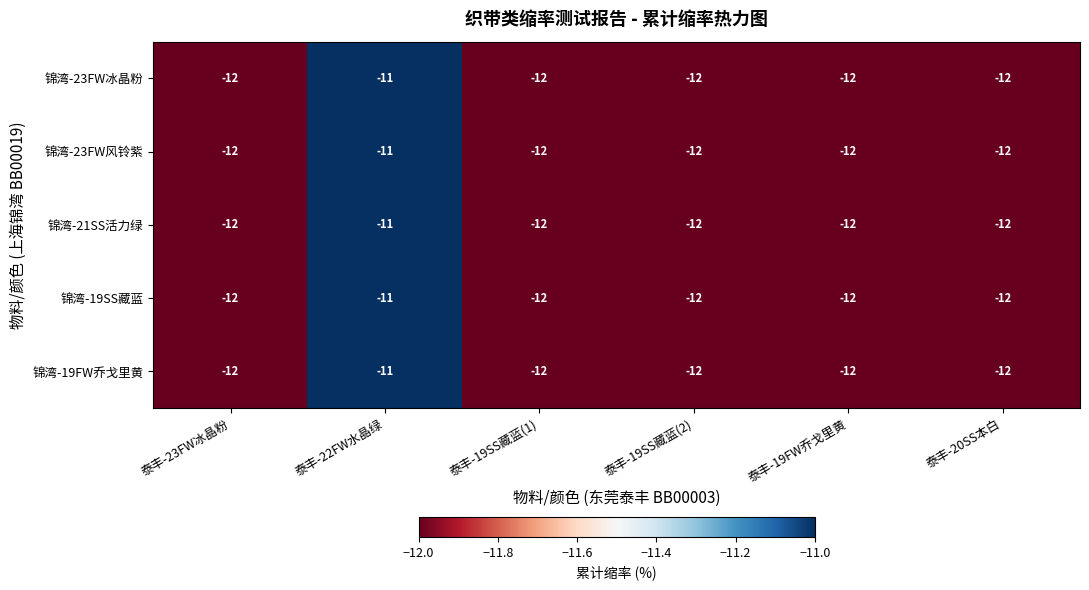

True or false: 锦湾-23FW冰晶粉 has a value of -12 at 泰丰-19FW乔戈里黄.

True